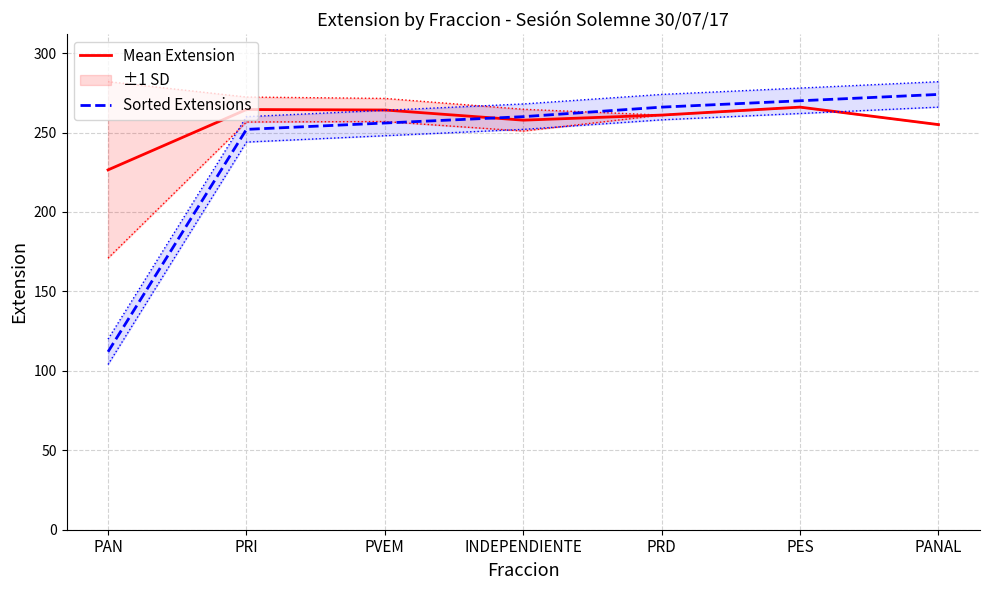

Between PES and PRI, which is larger?

PES